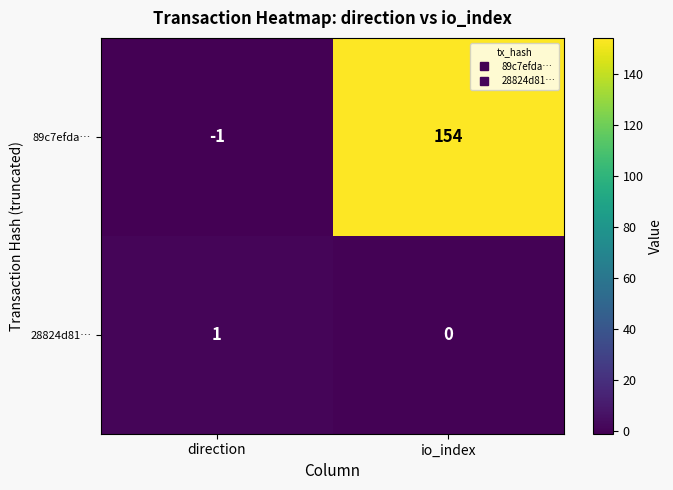

Reading left to right, list all the values displayed in this chart.

89c7efda…: direction=-1	io_index=154
28824d81…: direction=1	io_index=0